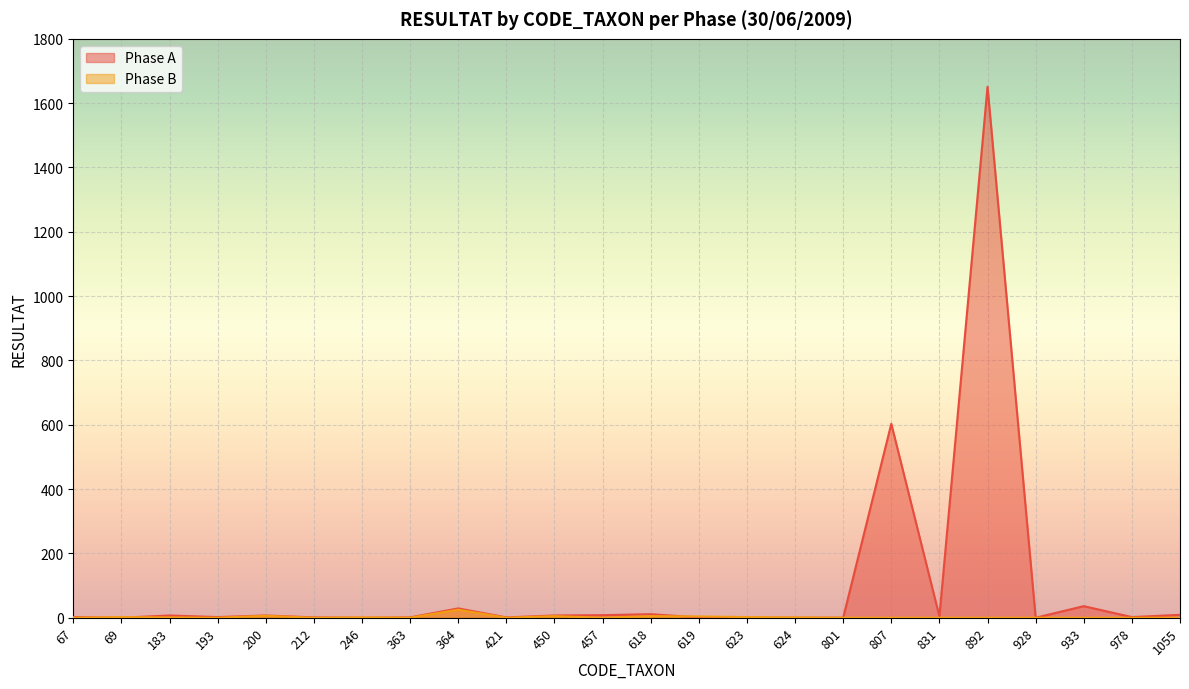

Is it true that Phase B equals 0 at 807?

True